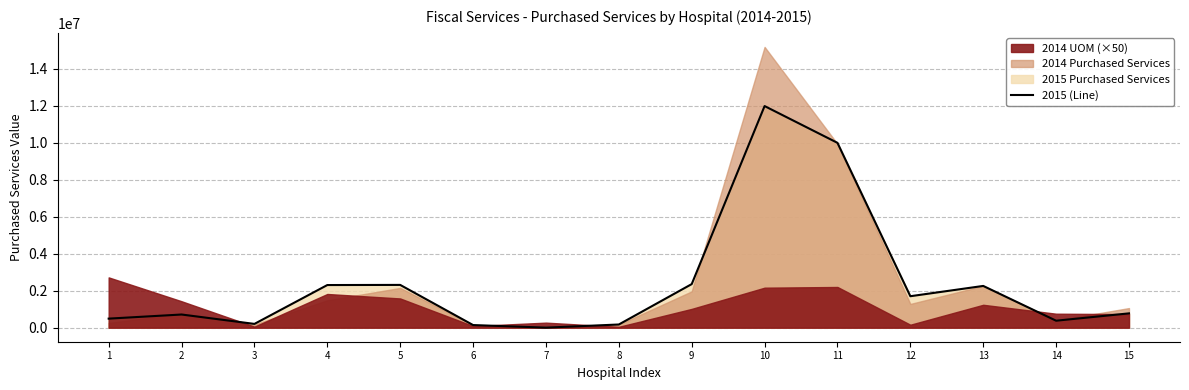

Count the number of categories in the chart.

15